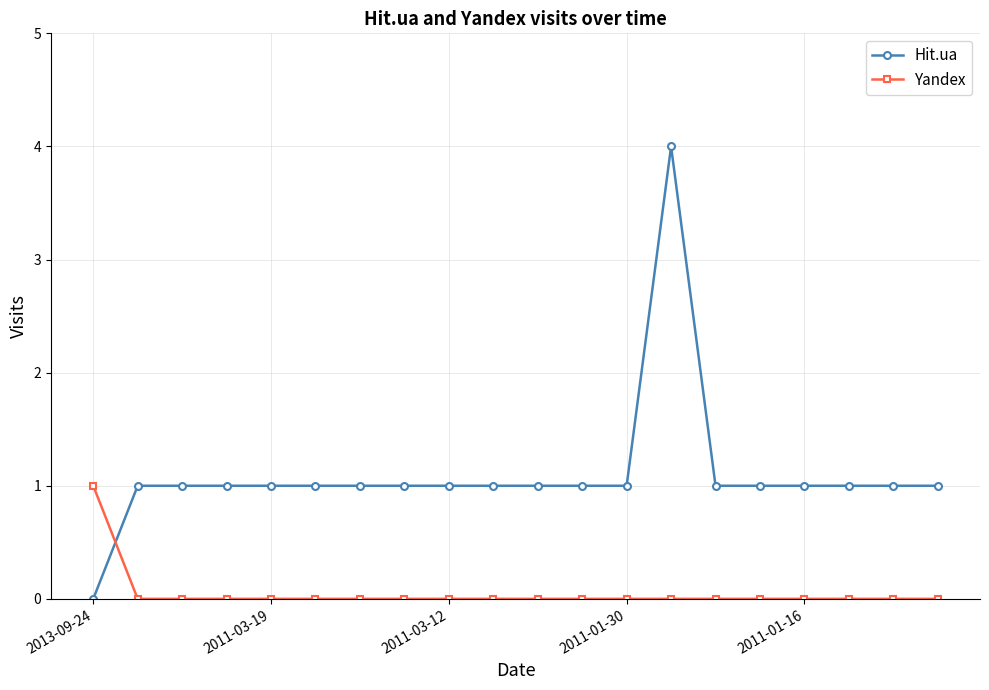

What is the sum of all Hit.ua values?

22